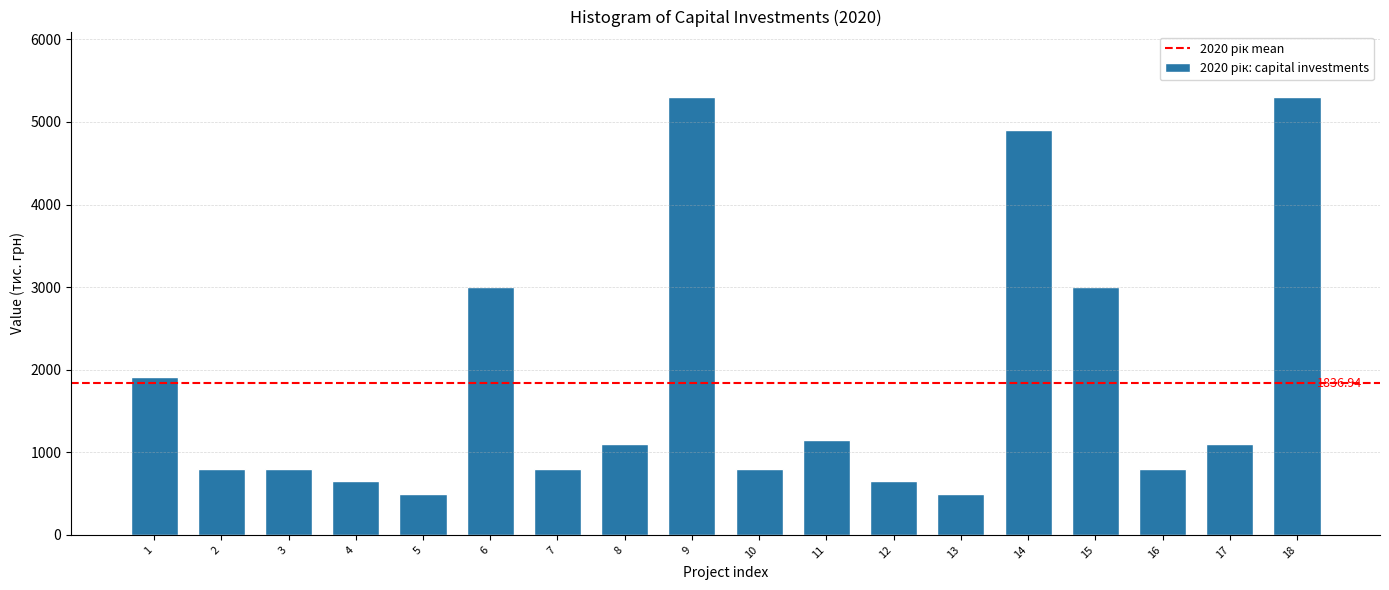

What is the change in value from 2 to 17?

+300